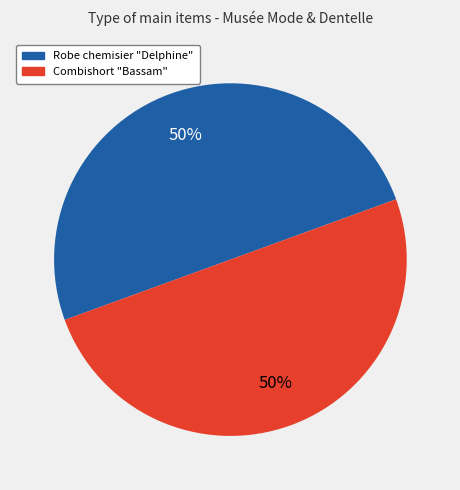

Approximately how many times larger is the value at Combishort "Bassam" compared to Robe chemisier "Delphine"?

1.0